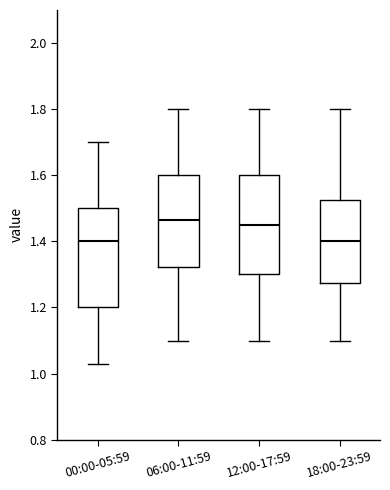

Where does the upper whisker of the box for 06:00-11:59 end on the y-axis? The values are not printed on the chart, so give them approximately, as read against the axis.

1.80